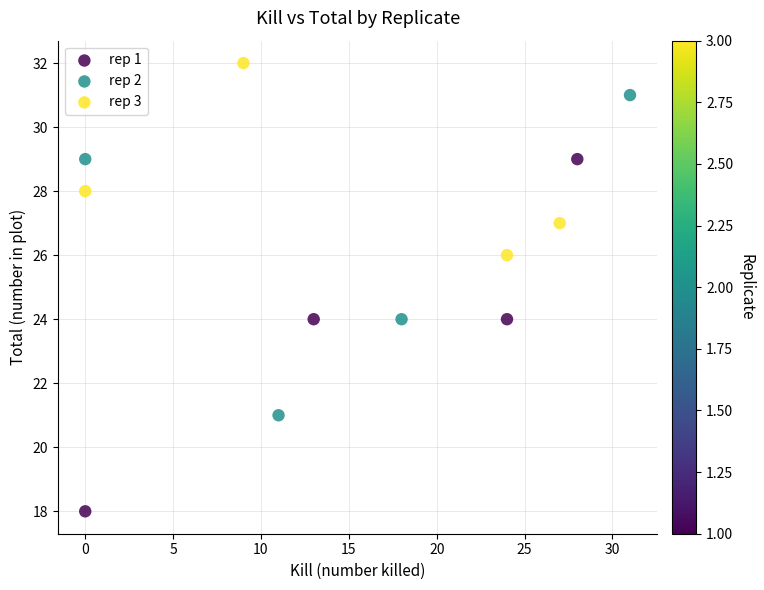

Which series contains the lowest Y value?

rep 1